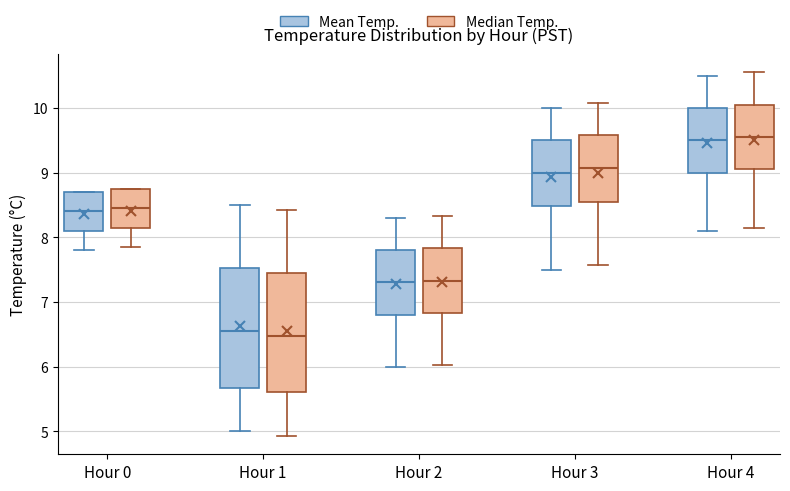

Where is the upper edge of the box for Hour 2 (Median Temp.) on the y-axis? The values are not printed on the chart, so give them approximately, as read against the axis.

7.8